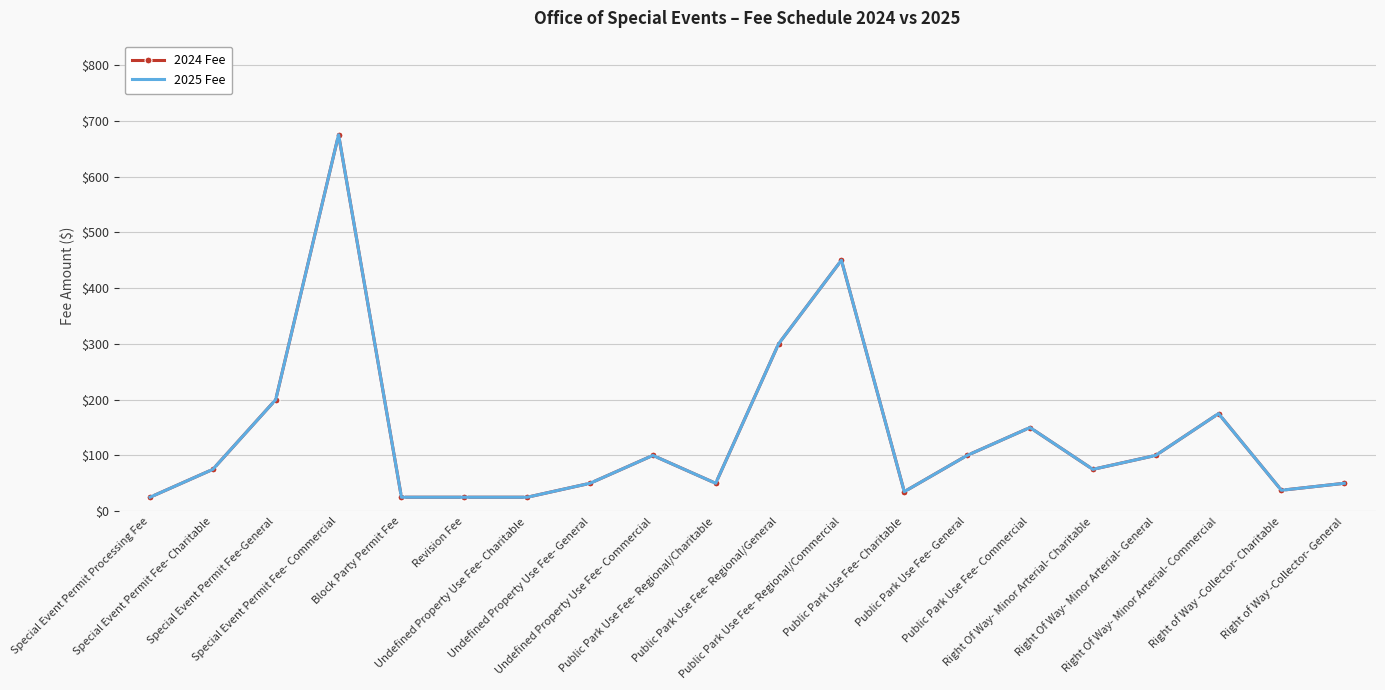

What is the difference between the maximum and minimum values in the 2025 Fee series?

650.0